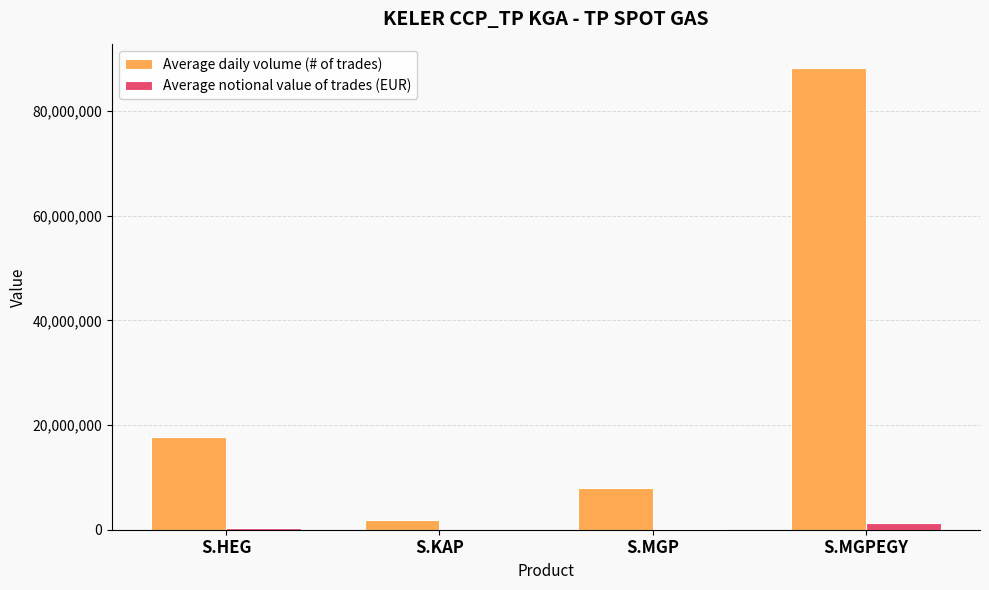

How many categories are shown in the chart?

4